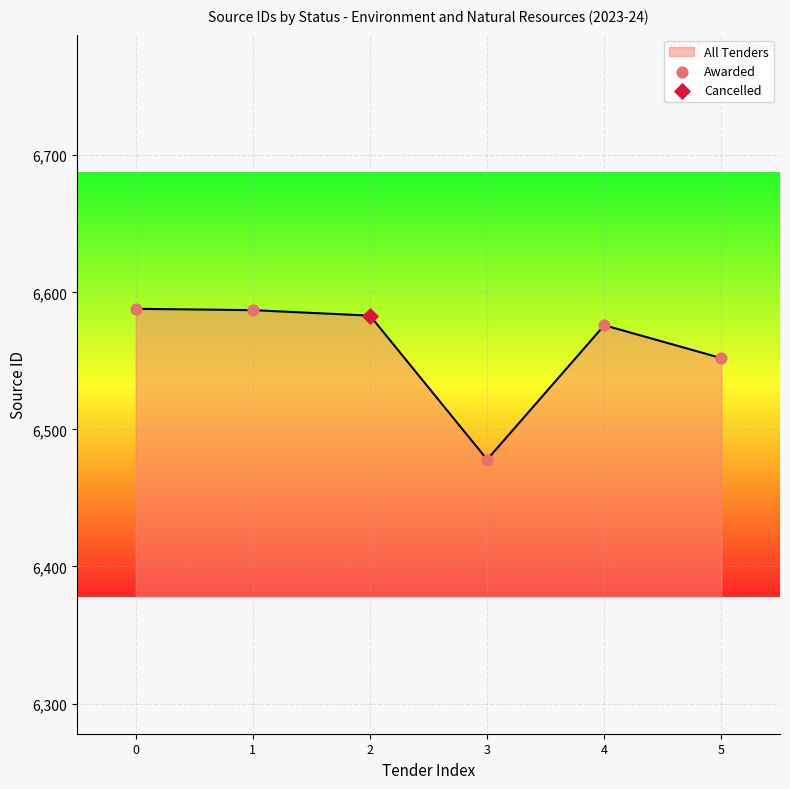

Which has a higher value, 3 or 1?

1